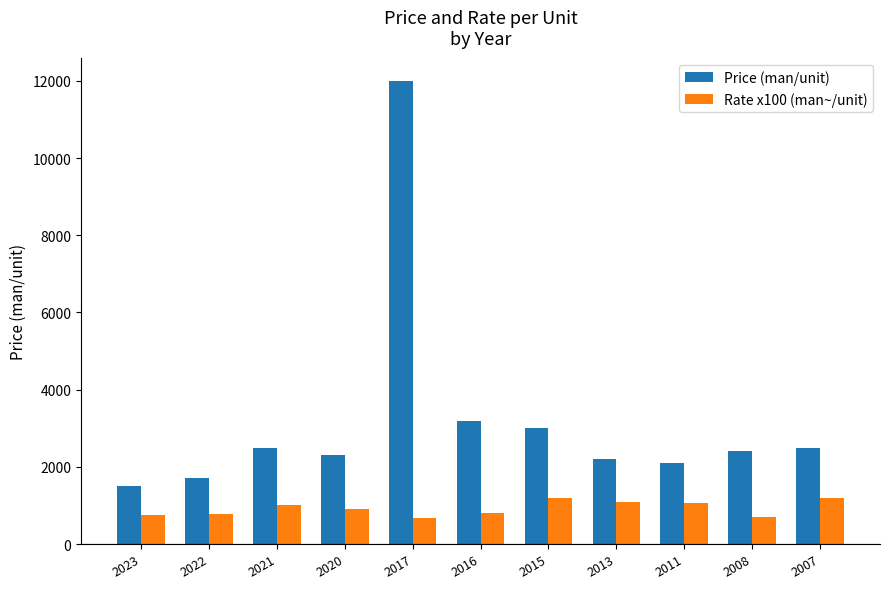

List the series in order of their peak value, highest first.

Price (man/unit), Rate x100 (man~/unit)